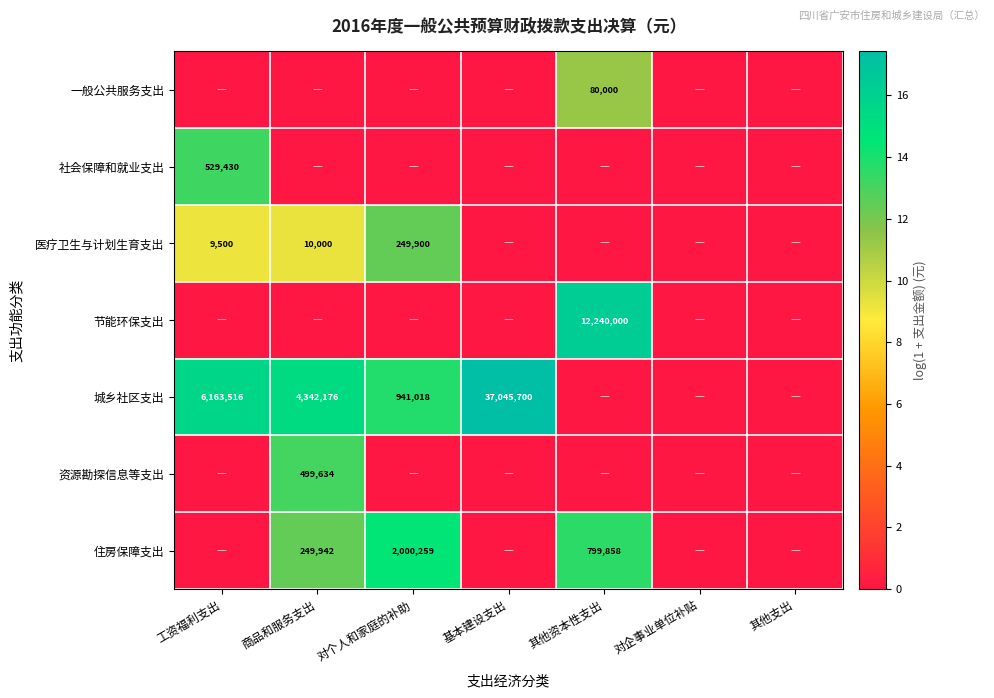

What is the average value of the 资源勘探信息等支出 series?

1.9